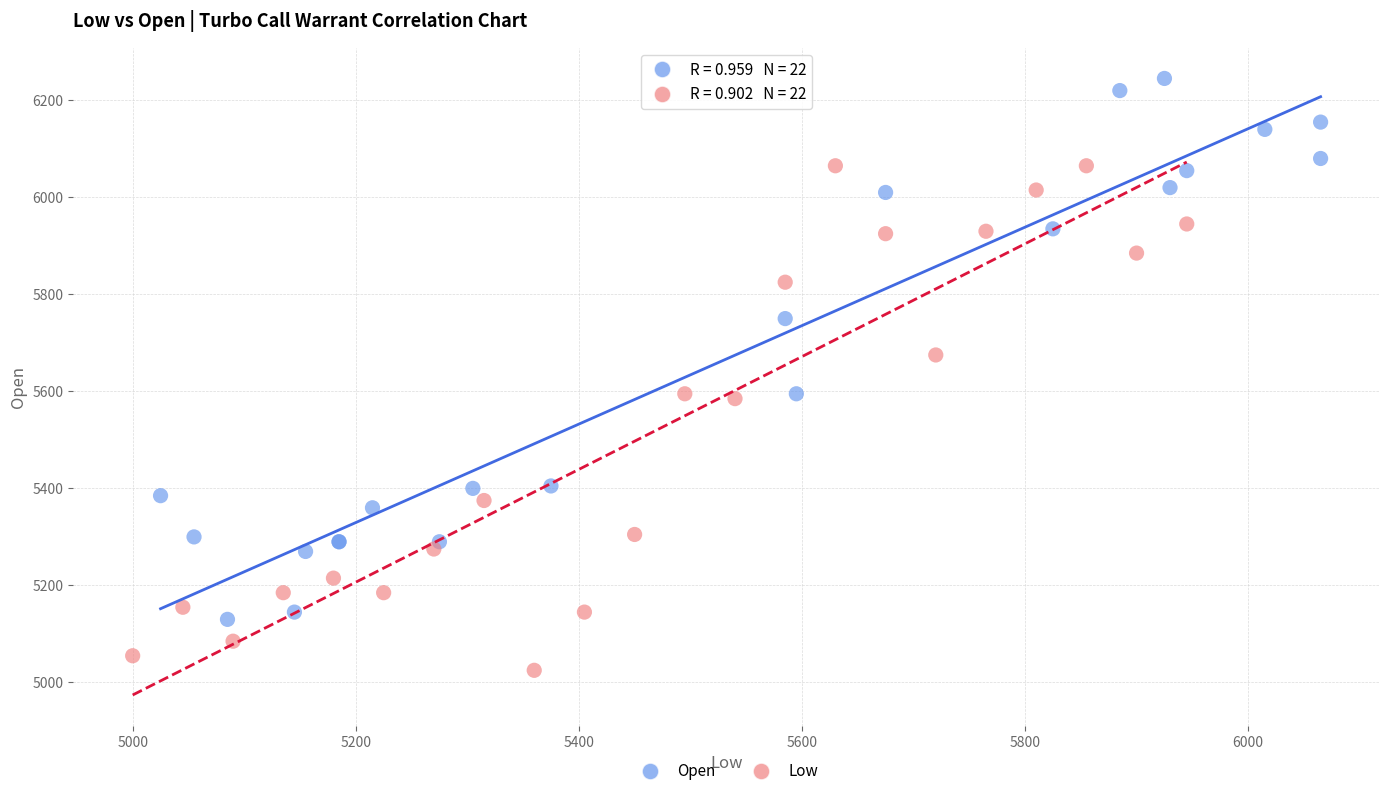

Which series reaches the minimum Y coordinate?

Low